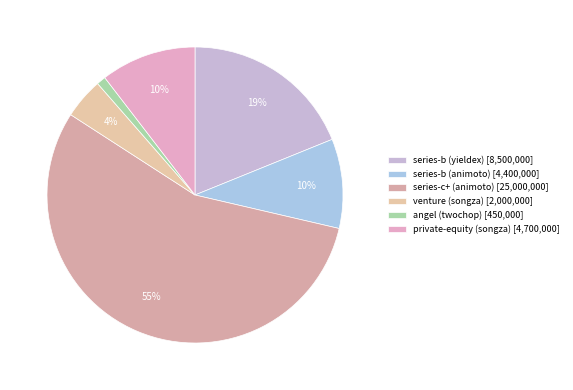

To the nearest percent, what portion does angel (twochop) represent?

1%